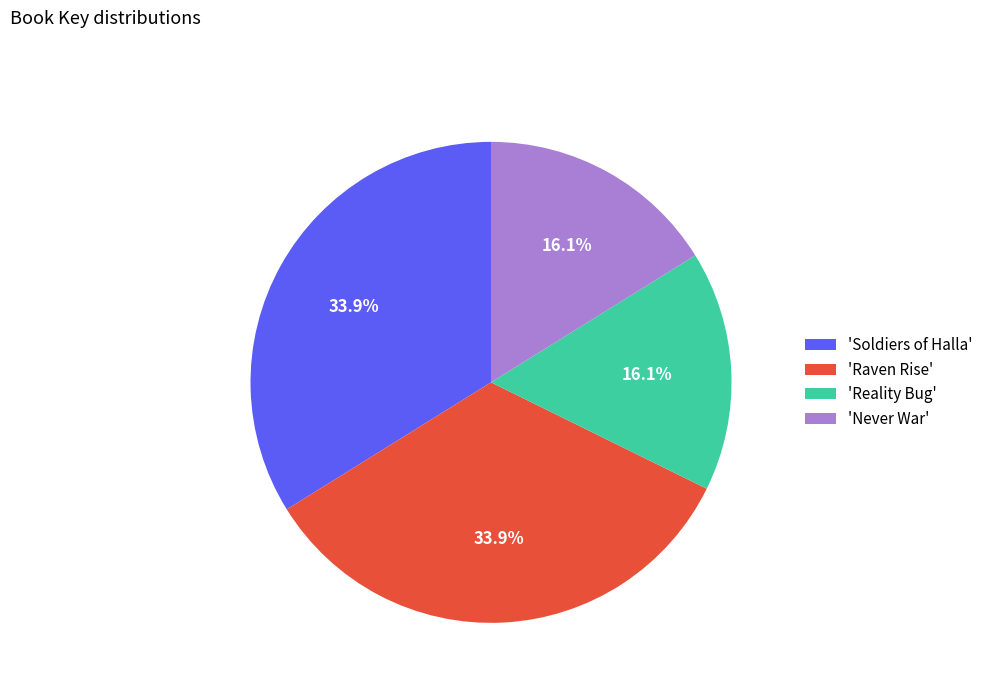

Does any single category account for the majority?

No